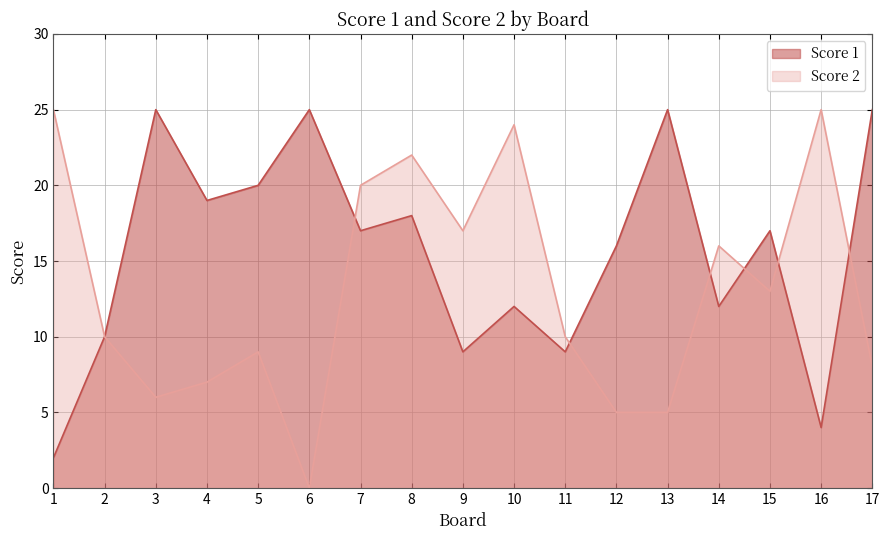

Is the value of Score 2 at 11 greater than the value of Score 1 at 12?

No